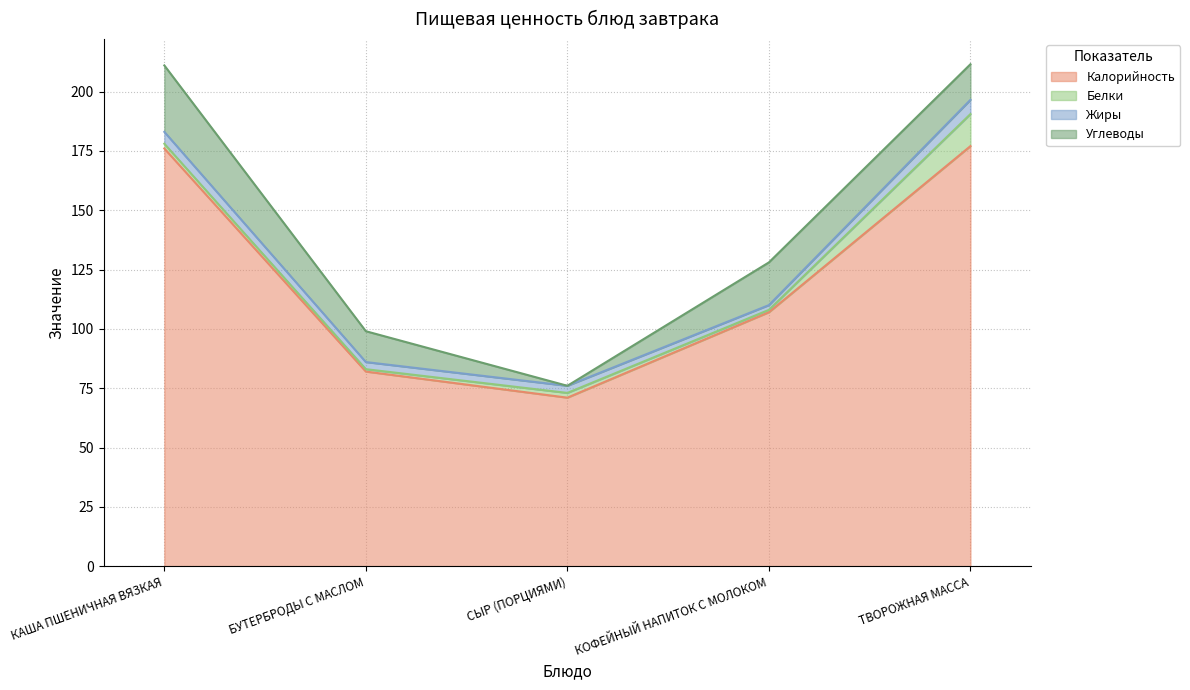

Rank the series at КАША ПШЕНИЧНАЯ ВЯЗКАЯ from lowest to highest value.

Белки, Жиры, Углеводы, Калорийность